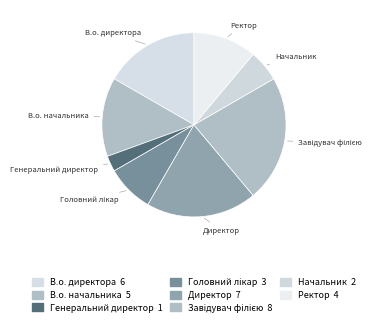

Which slice is the smallest?

Генеральний директор